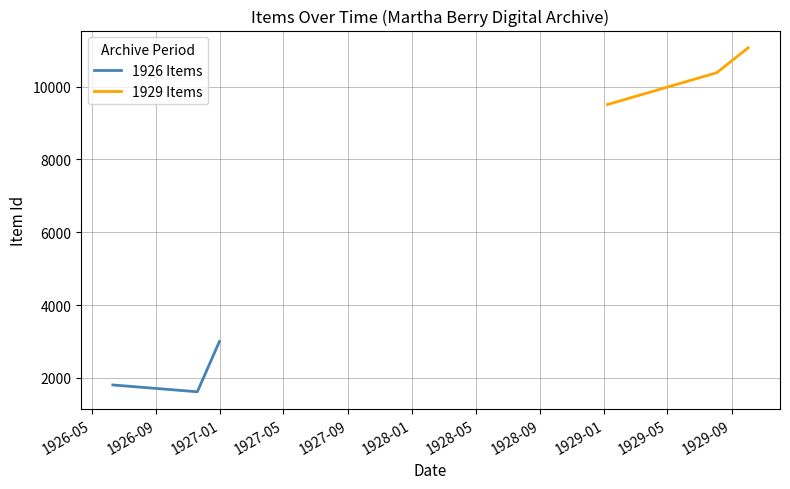

What is the greatest value displayed?

11066